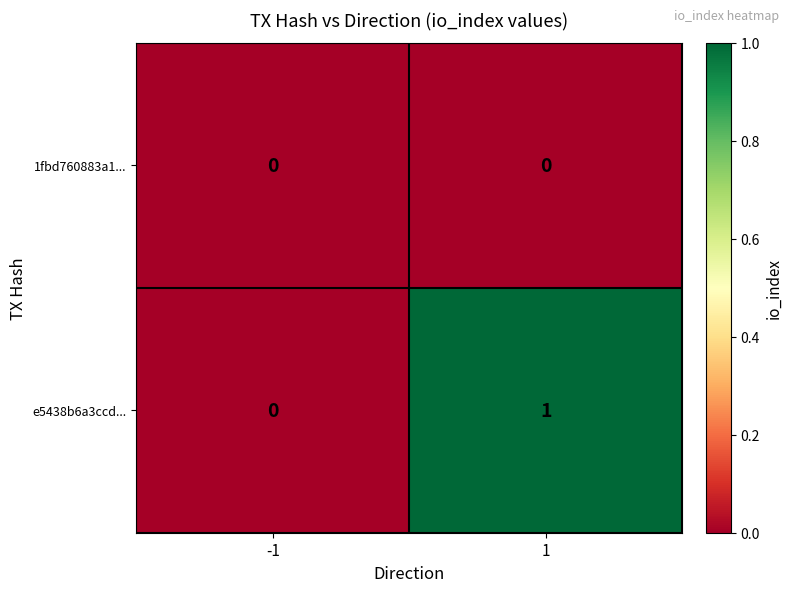

How many categories are shown in the chart?

2